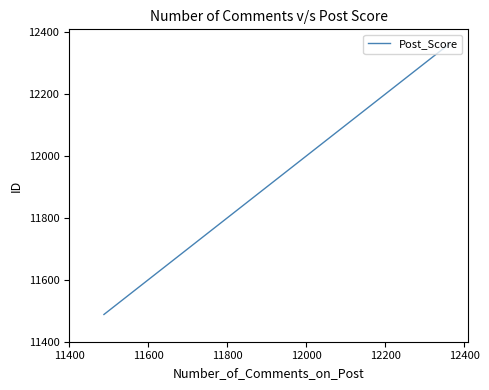

What is the average value?

12072